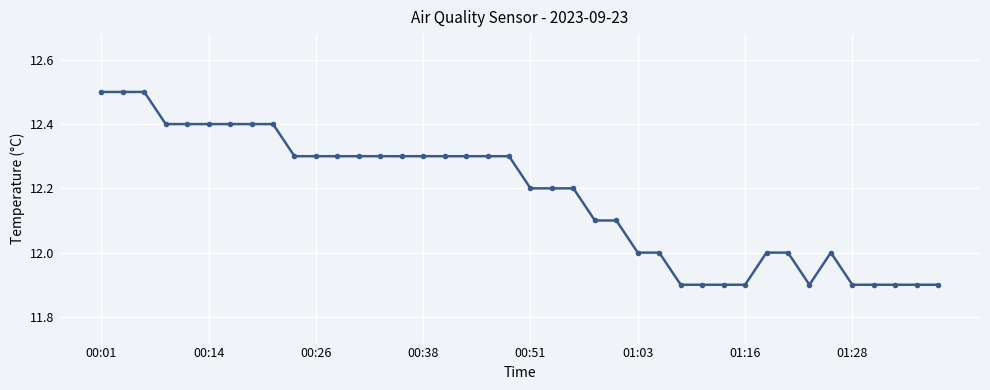

Is this an area chart (filled region under the line)?

No